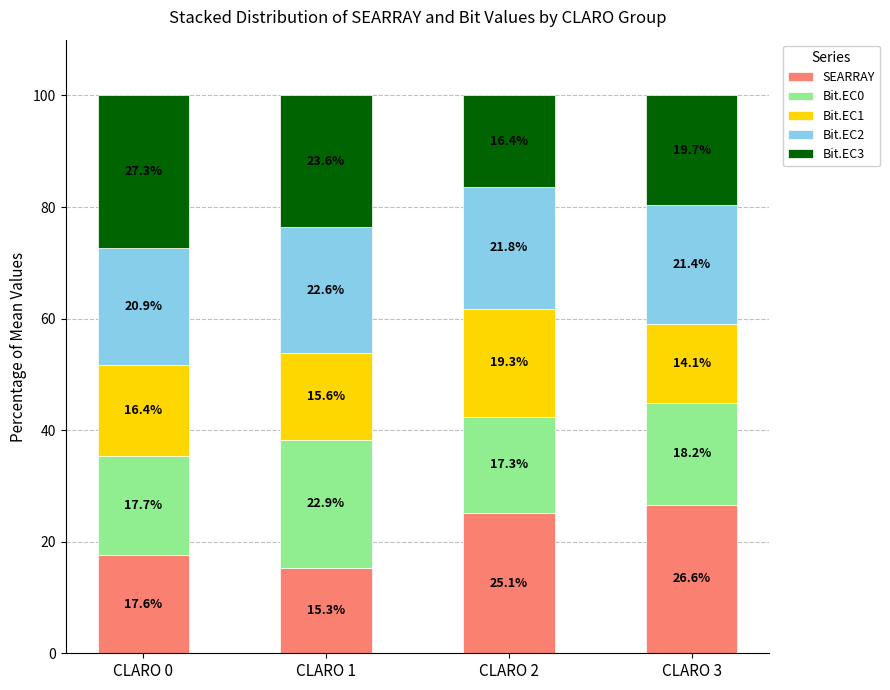

The value of SEARRAY at CLARO 1 is 15.3. True or false?

True